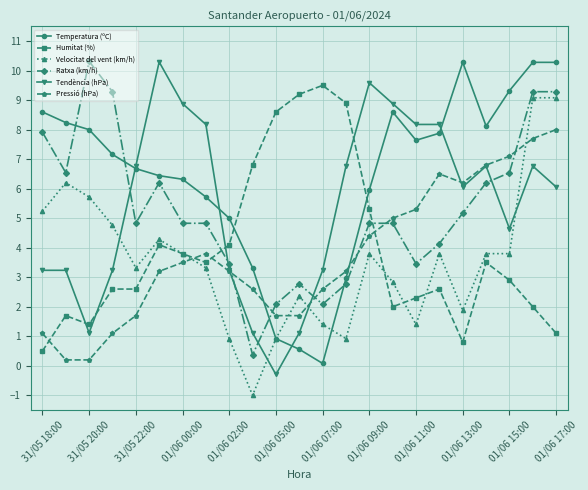

What is the difference between the maximum and minimum values in the Ratxa (km/h) series?

9.9